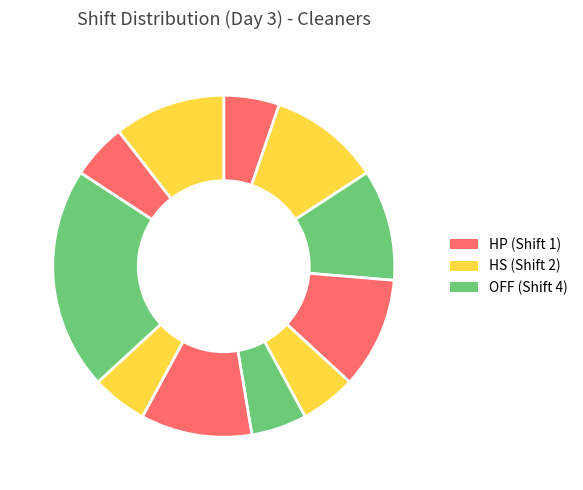

Count the number of slices in the pie.

11